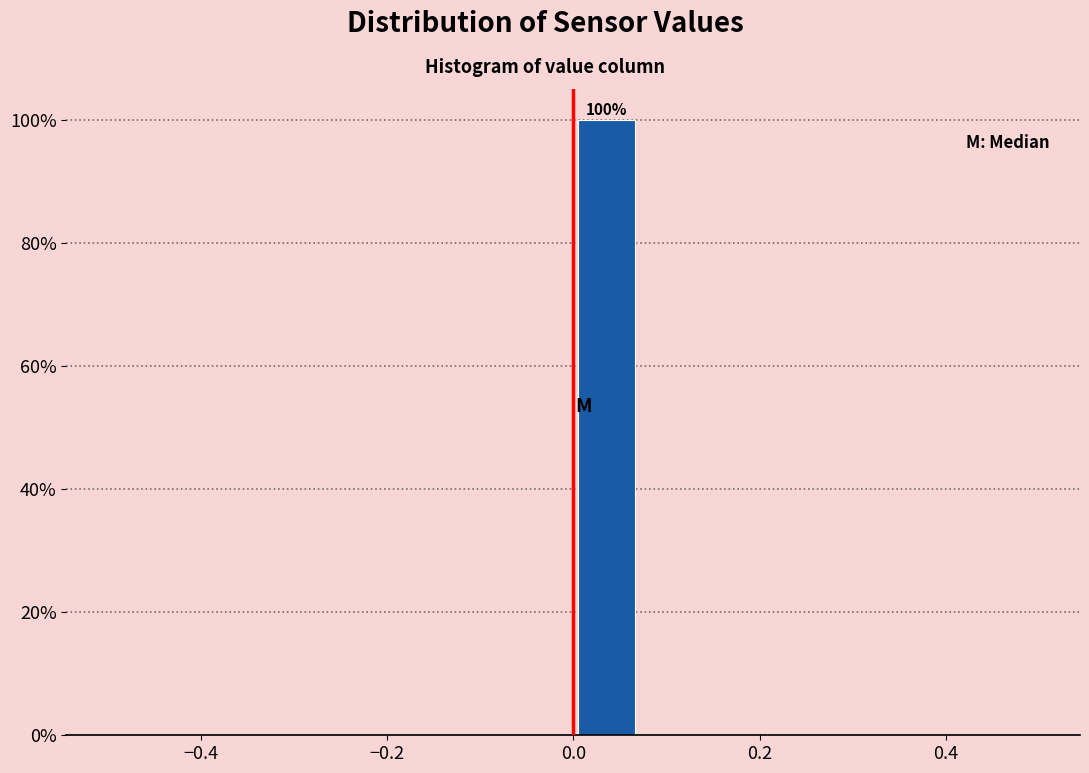

Around what value on the x-axis is the tallest bar? Give the approximate position of its centre, as read against the axis.

0.04